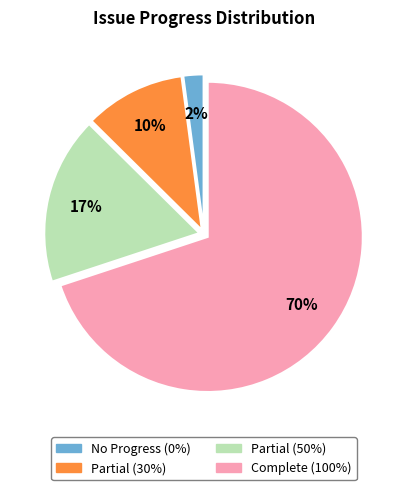

Is there any slice that represents more than half of the pie?

Yes